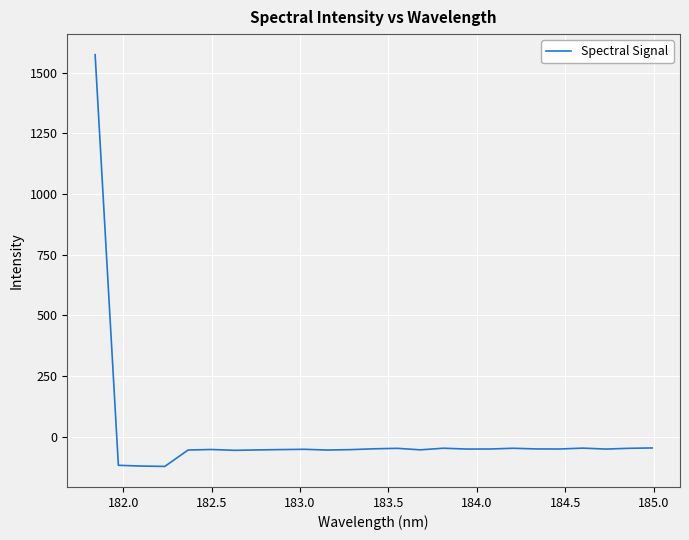

What is the average value?

4.8